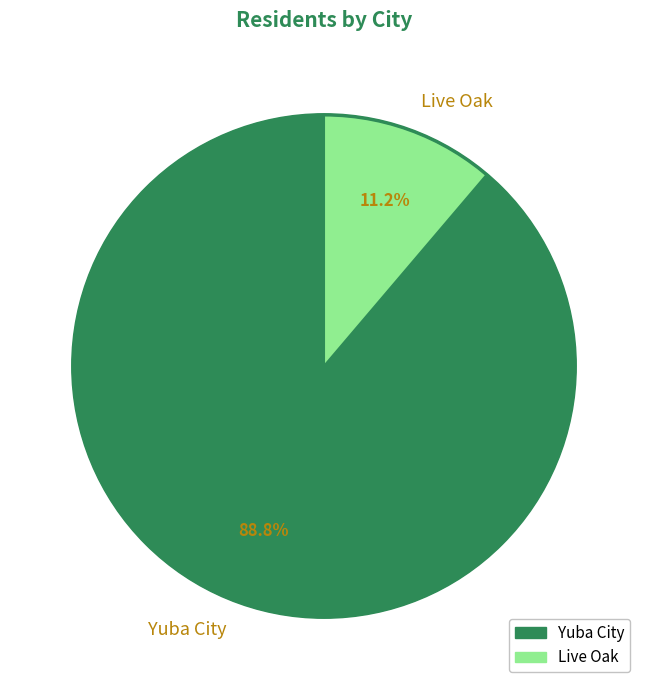

To the nearest percent, what is the difference between the Live Oak and Yuba City slice percentages?

78%